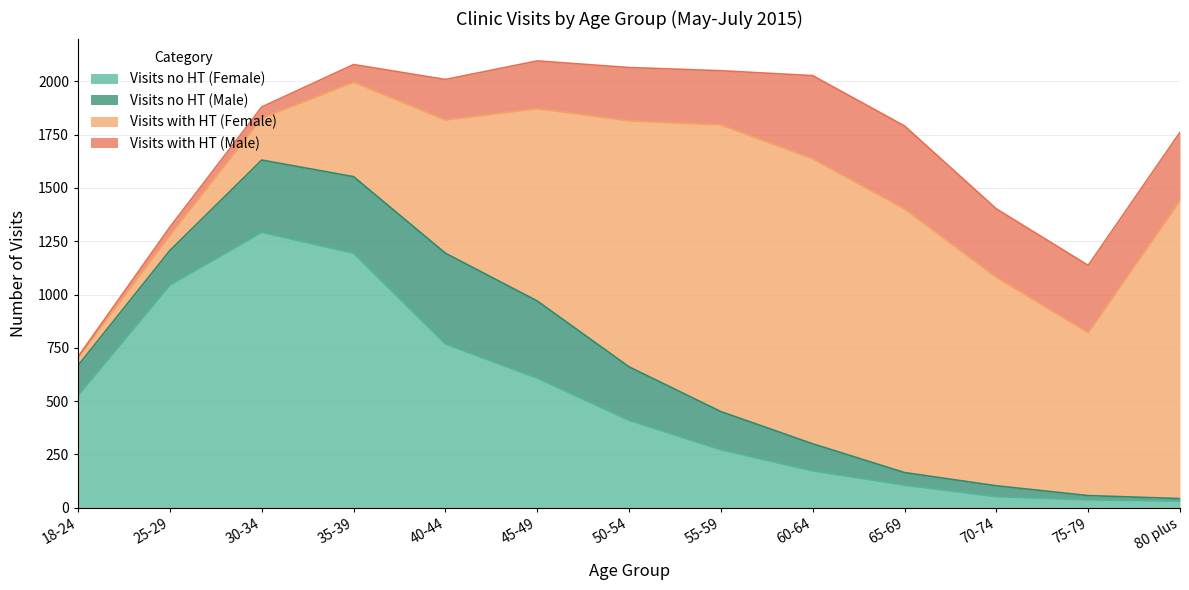

What is the label of the 9th point from the left?

60-64